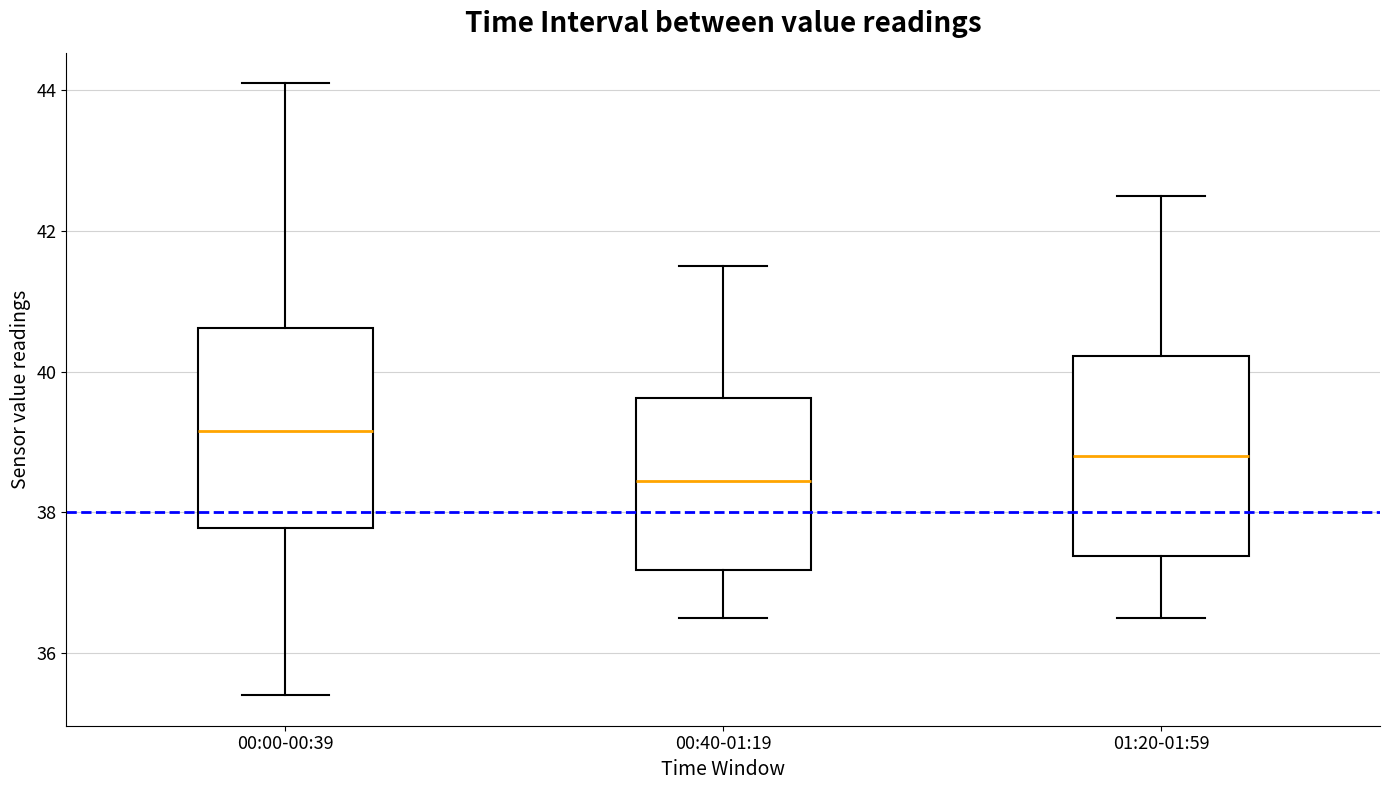

Reading left to right, read every box against the y-axis: the position of its median line, the range the box covers, and the ends of its whiskers. The values are not printed on the chart, so give them approximately, as read against the axis.

00:00-00:39: median 39.2, box 37.8 to 40.6, whiskers 35.4 to 44.2
00:40-01:19: median 38.4, box 37.2 to 39.6, whiskers 36.6 to 41.6
01:20-01:59: median 38.8, box 37.4 to 40.2, whiskers 36.6 to 42.6